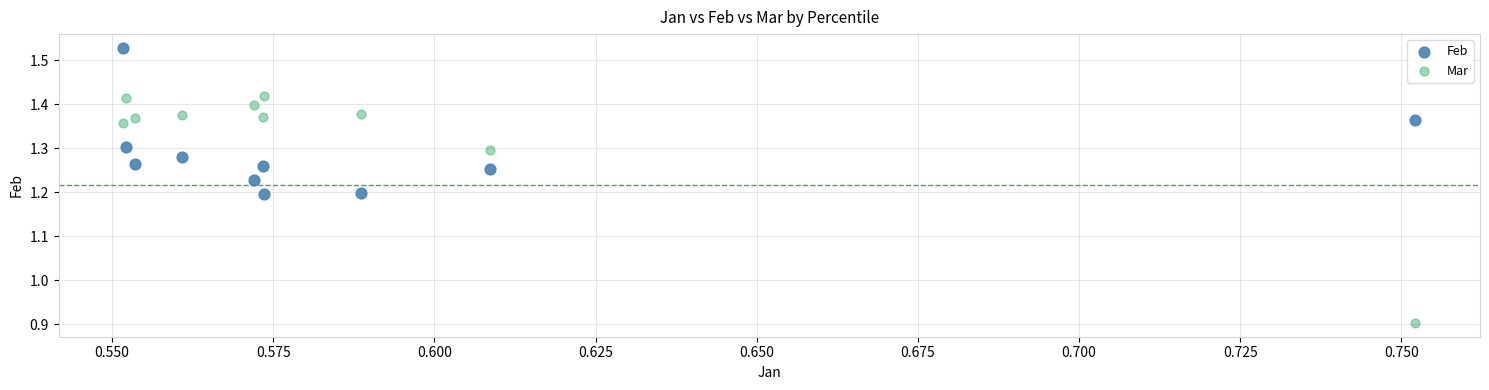

Which series reaches the maximum Y coordinate?

Feb